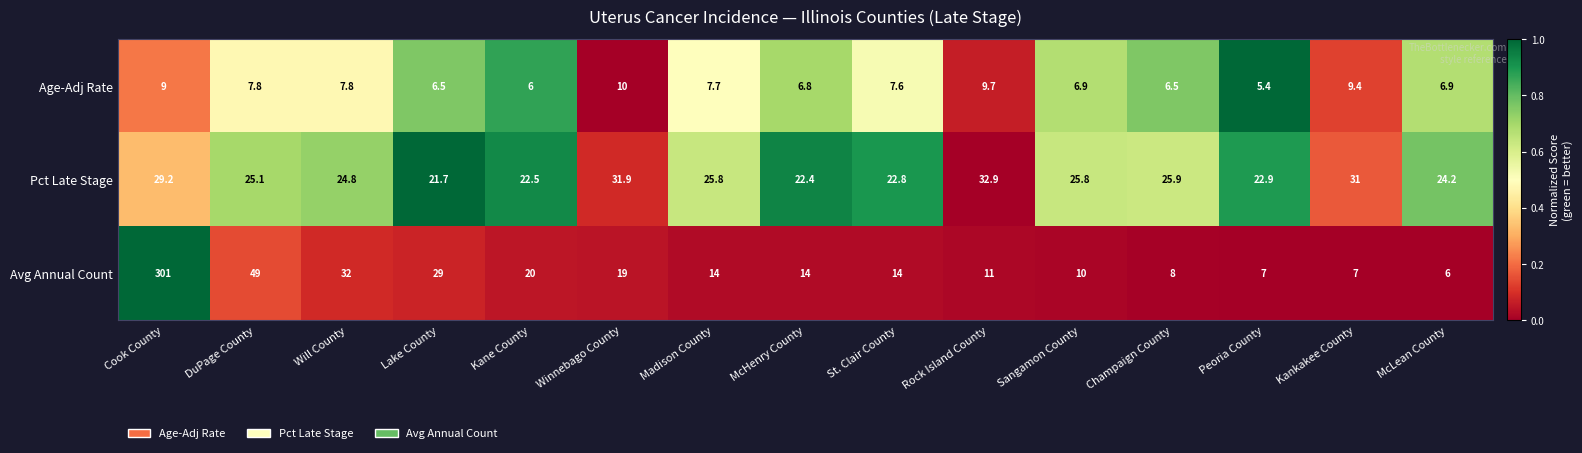

True or false: Pct Late Stage has a value of 32.9 at Rock Island County.

True